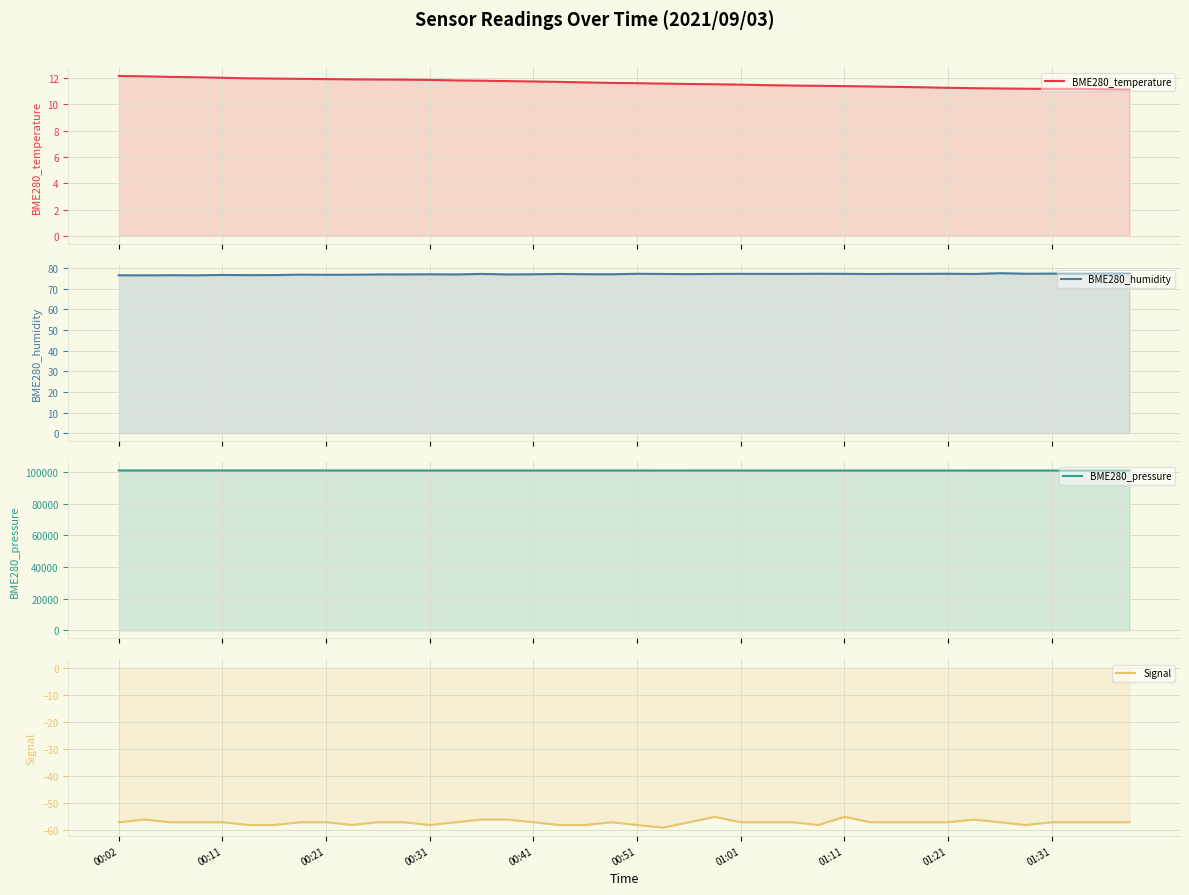

True or false: BME280_temperature has a value of 18.1 at 23.

False